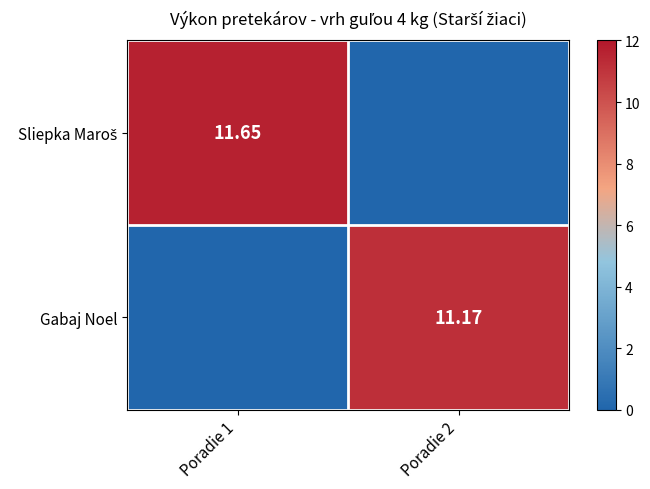

What is the total value across all series at Poradie 2?

11.2